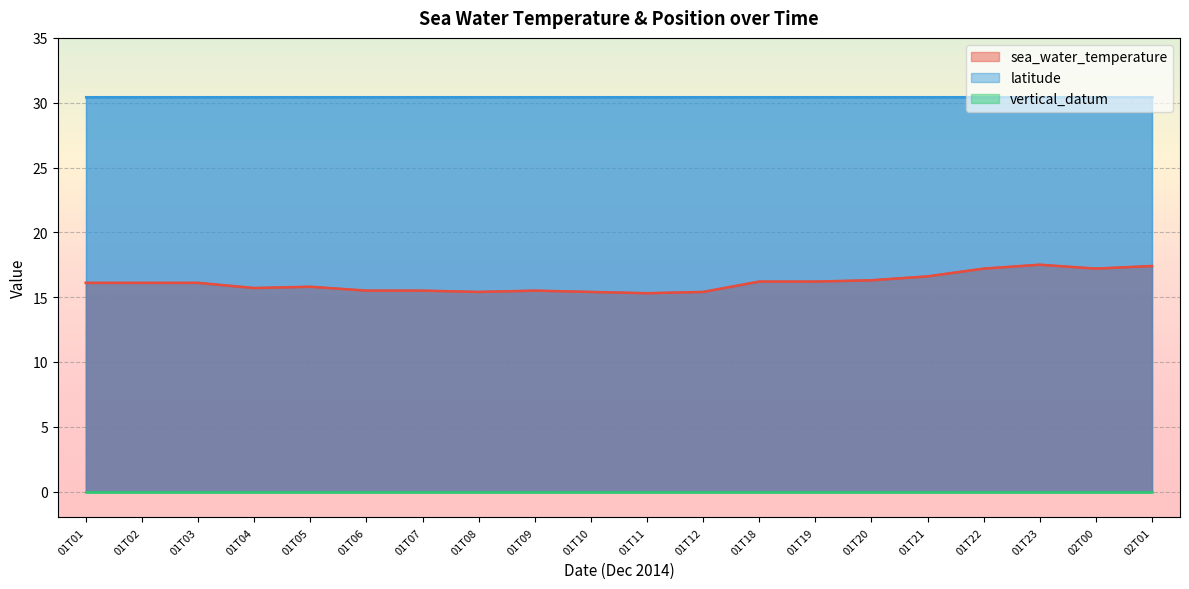

Rank the categories by vertical_datum value from lowest to highest.

01T01, 01T02, 01T03, 01T04, 01T05, 01T06, 01T07, 01T08, 01T09, 01T10, 01T11, 01T12, 01T18, 01T19, 01T20, 01T21, 01T22, 01T23, 02T00, 02T01